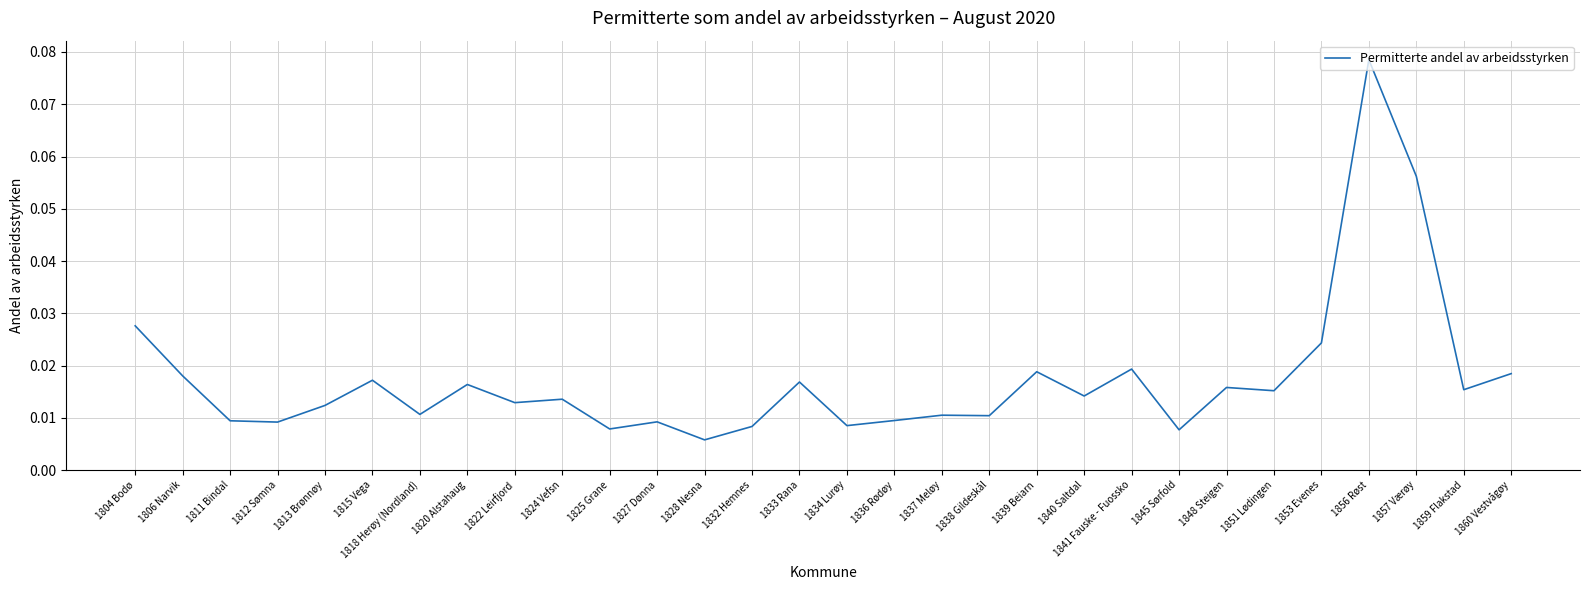

Where is the data nearest to the value 0?

1828 Nesna